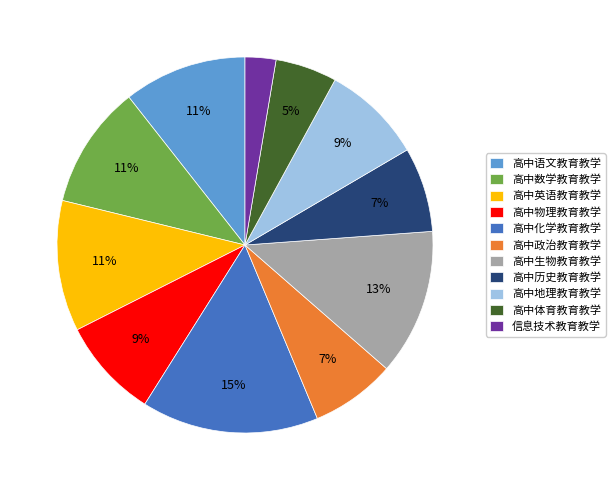

Is it true that 信息技术教育教学 is 3% of the pie?

True